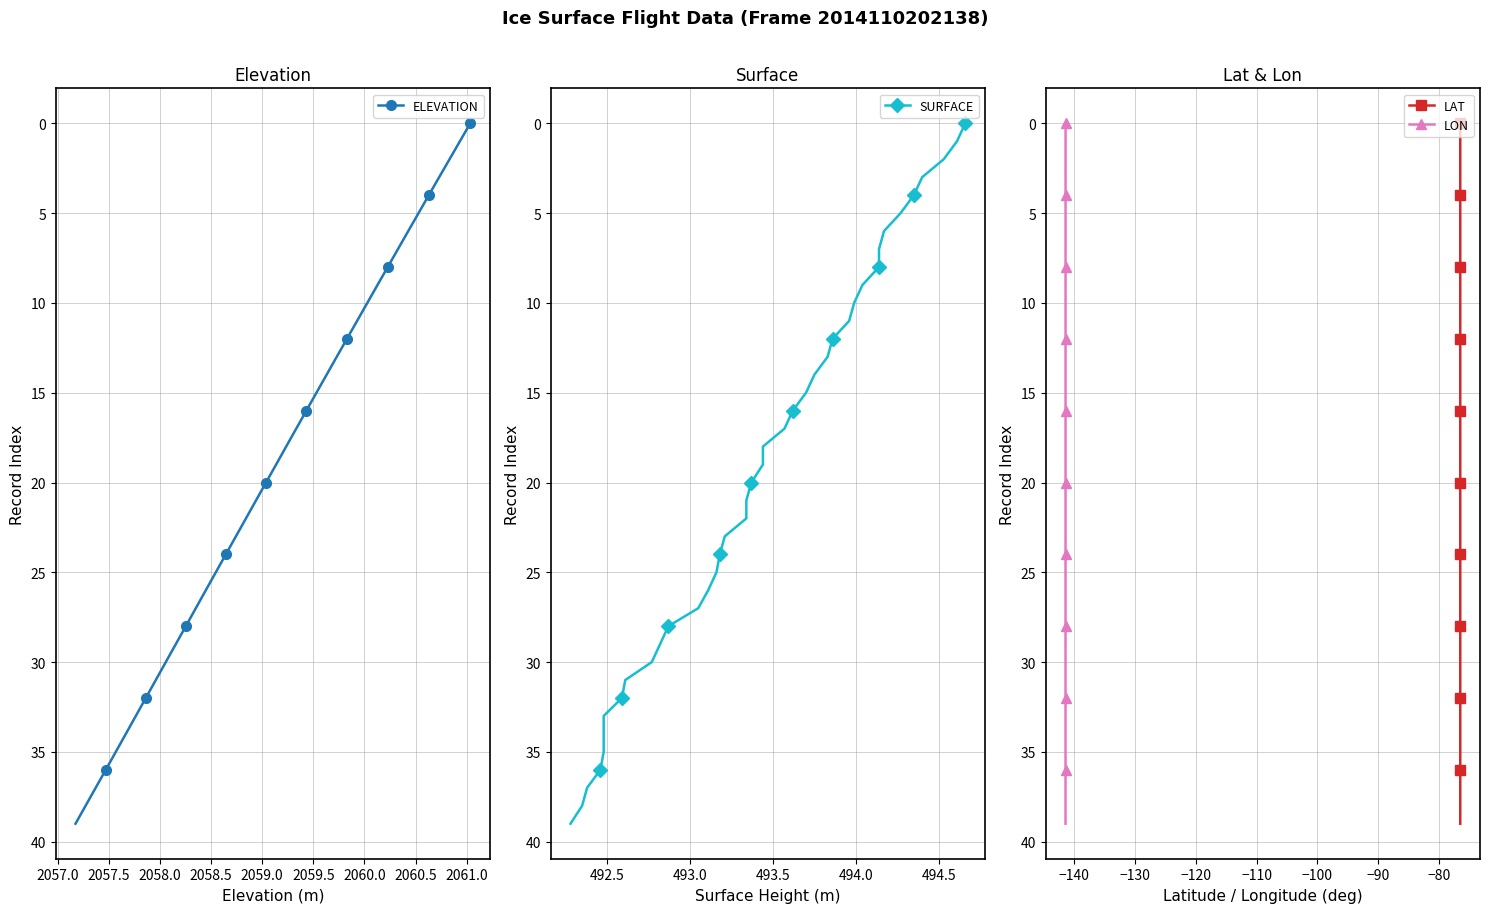

How many values in LON are above zero?

39